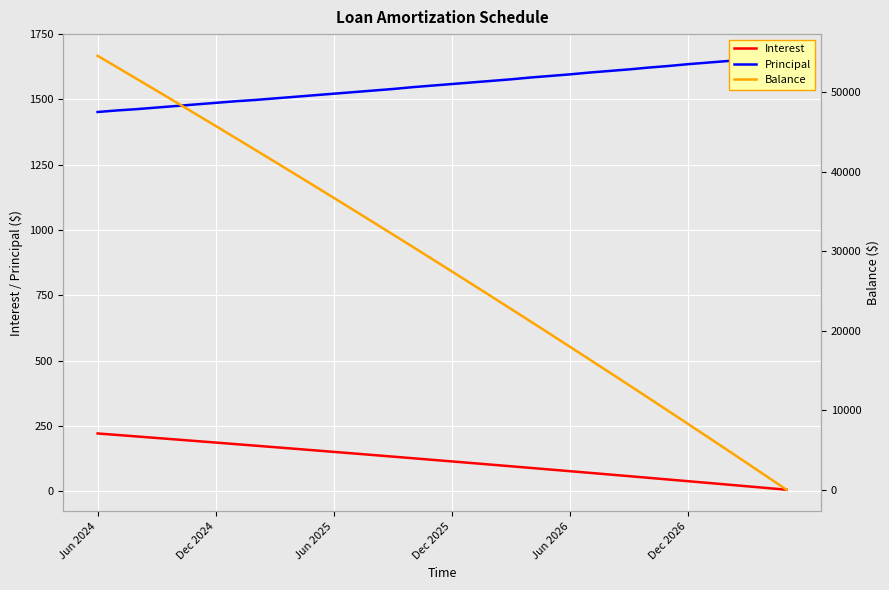

What are all the series names shown in the legend?

Interest, Principal, Balance